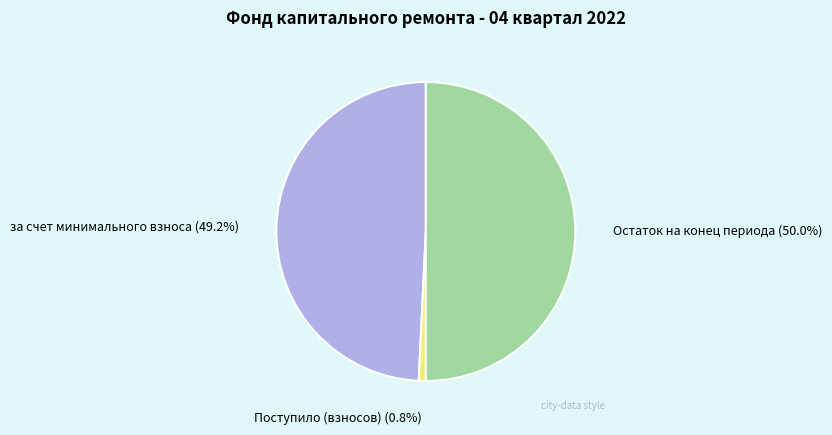

Rank the categories by value from highest to lowest.

Остаток на конец периода (50.0%), за счет минимального взноса (49.2%), Поступило (взносов) (0.8%)